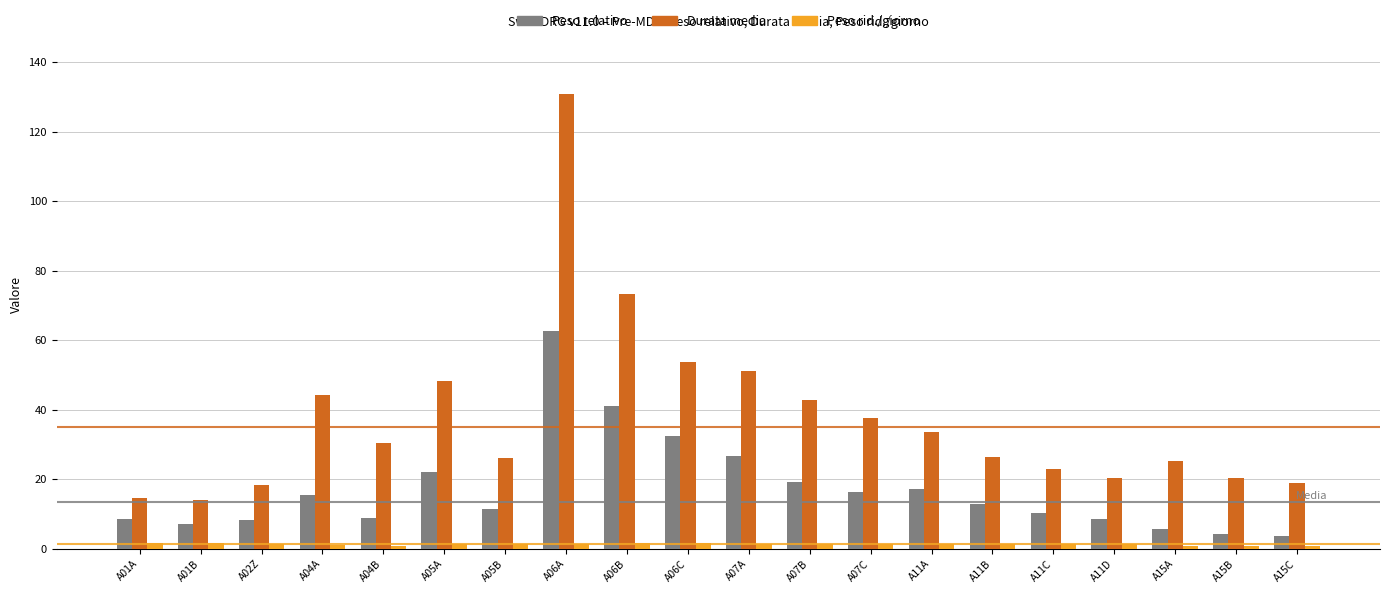

Is the value of Durata media at A06C greater than the value of Peso relativo at A04A?

Yes